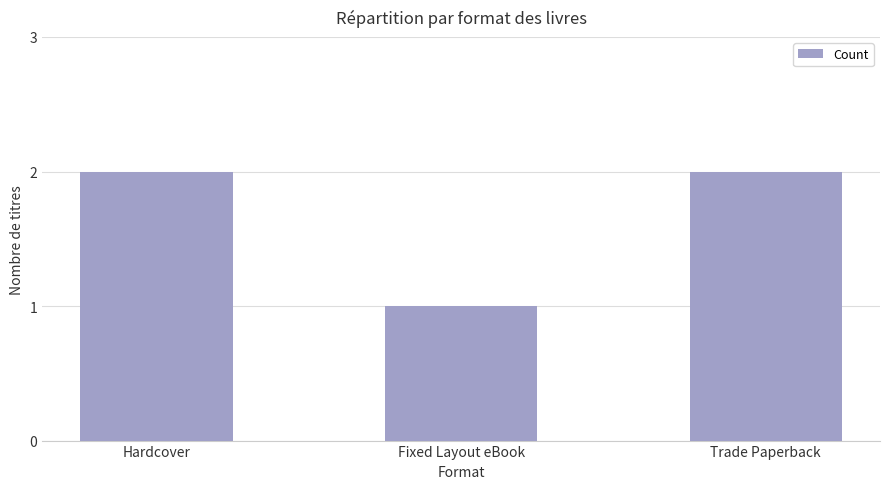

What is the label of the 1st bar from the right?

Trade Paperback